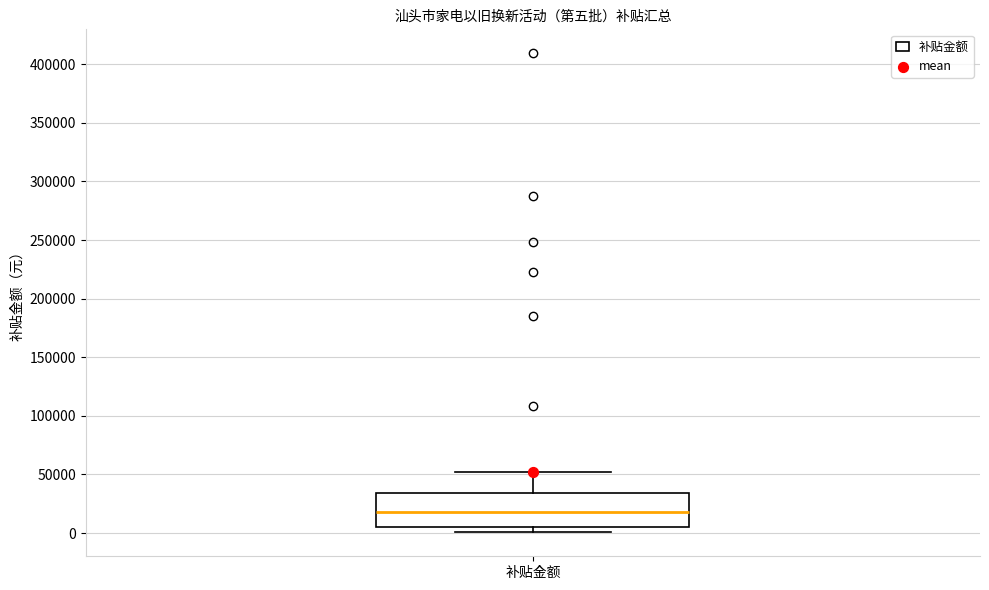

Read this box plot against the y-axis: the position of the median line, the range covered by the box, and the ends of both whiskers. The values are not printed on the chart, so give them approximately, as read against the axis.

median 20000, box 5000 to 35000, whiskers 0 to 50000